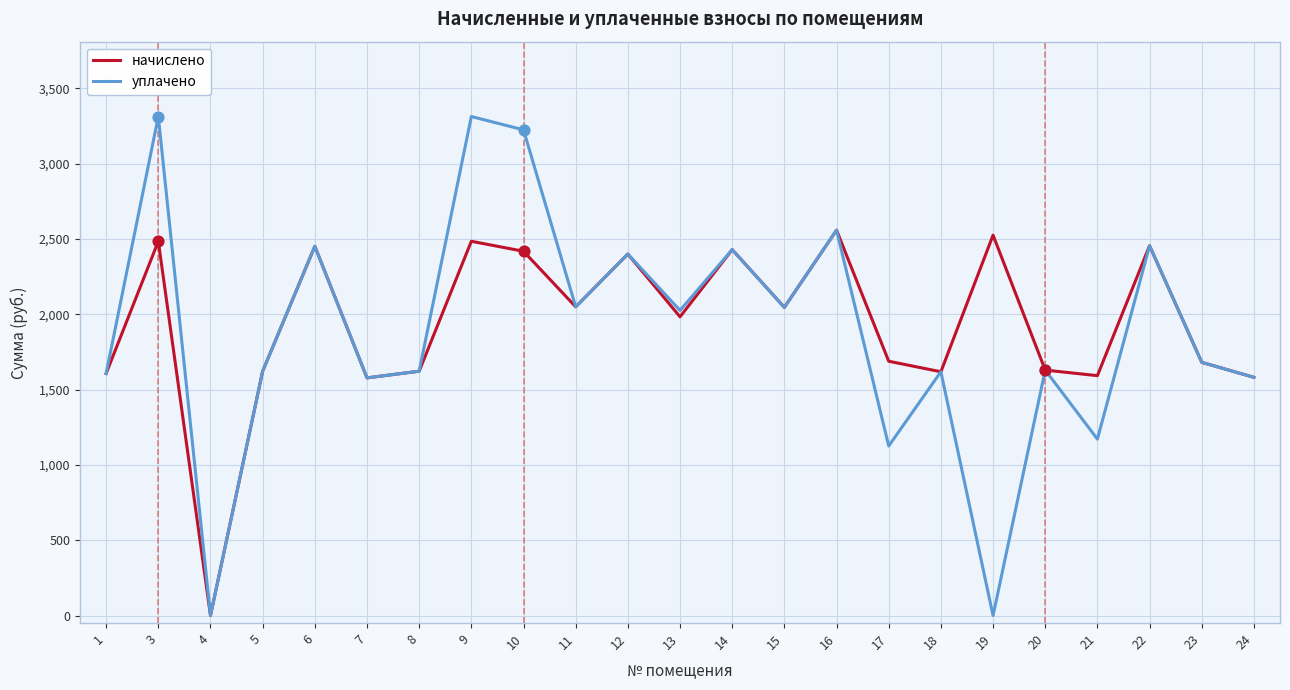

What are all the series names shown in the legend?

начислено, уплачено